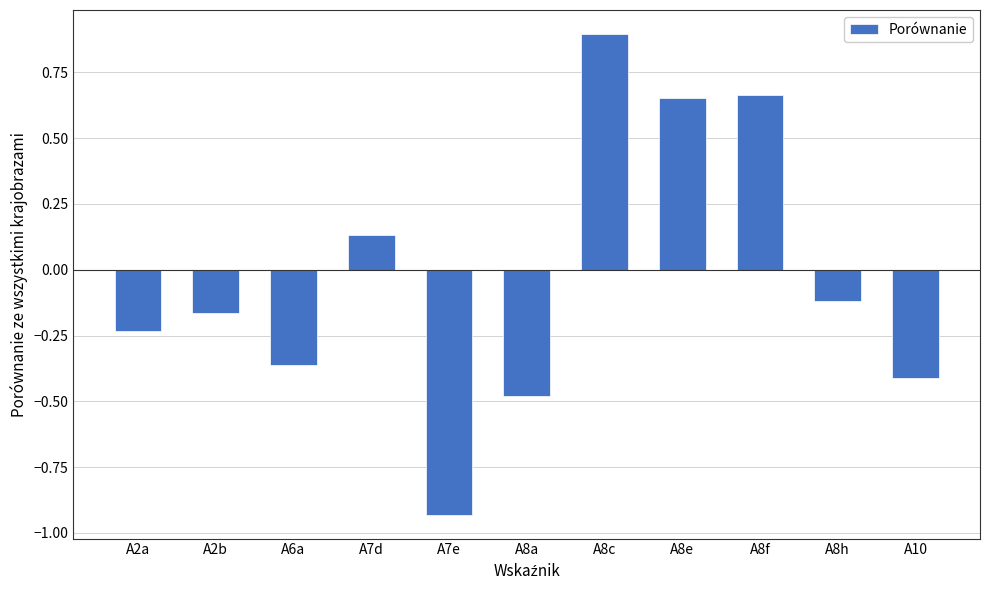

What is the difference between the second highest and minimum values?

1.6